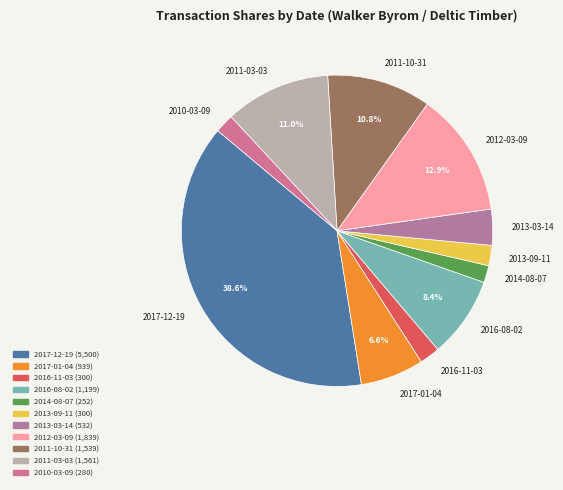

What percentage is the 2010-03-09 slice, to the nearest percent?

2%